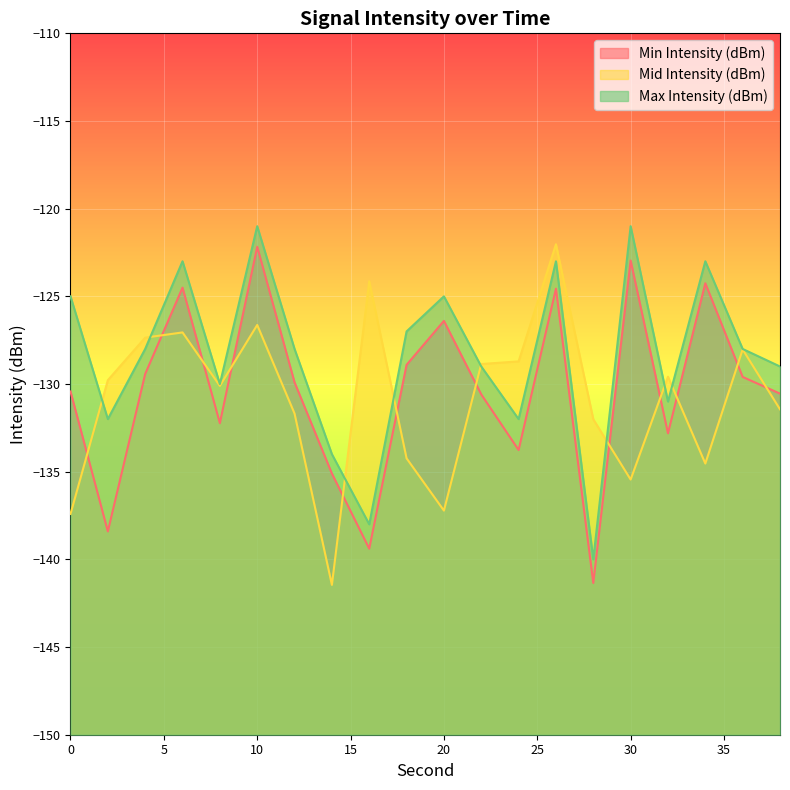

True or false: Min Intensity (dBm) and Max Intensity (dBm) intersect in this chart.

False